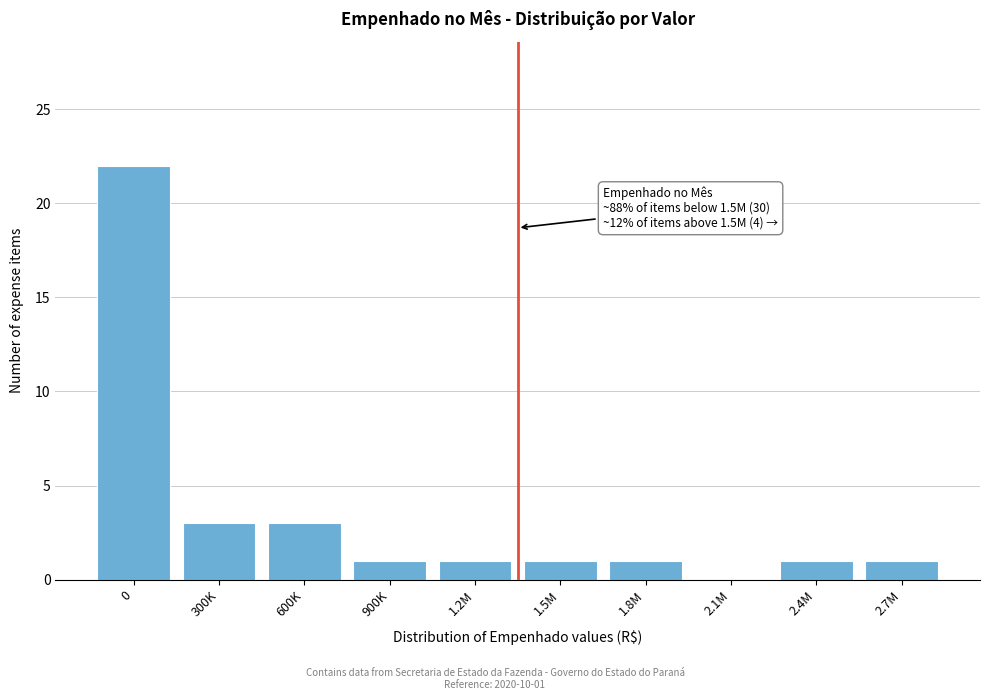

Reading left to right, extract all data points from this chart.

0=22	300K=3	600K=3	900K=1	1.2M=1	1.5M=1	1.8M=1	2.1M=0	2.4M=1	2.7M=1